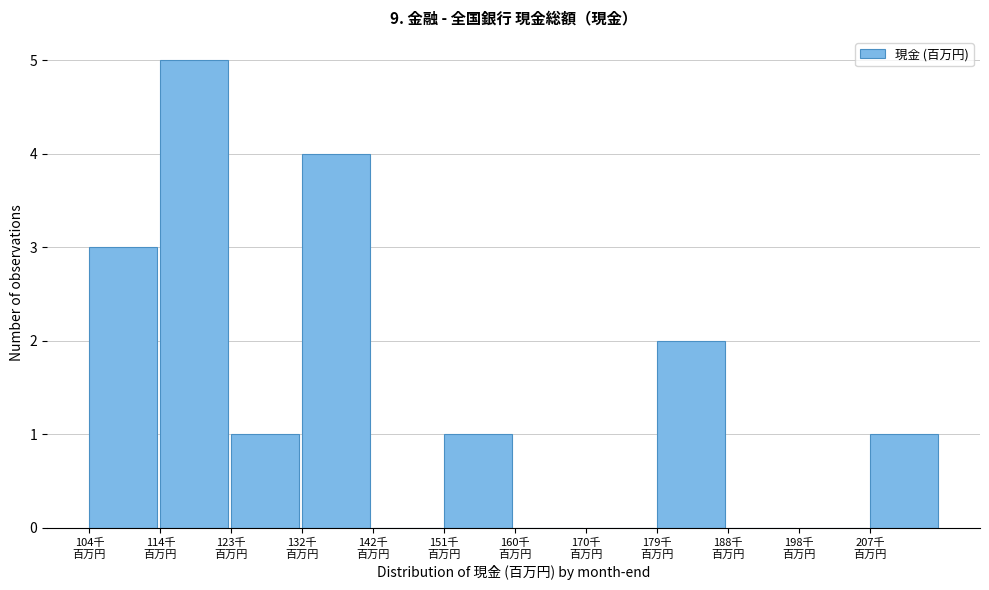

What is the greatest value displayed?

5